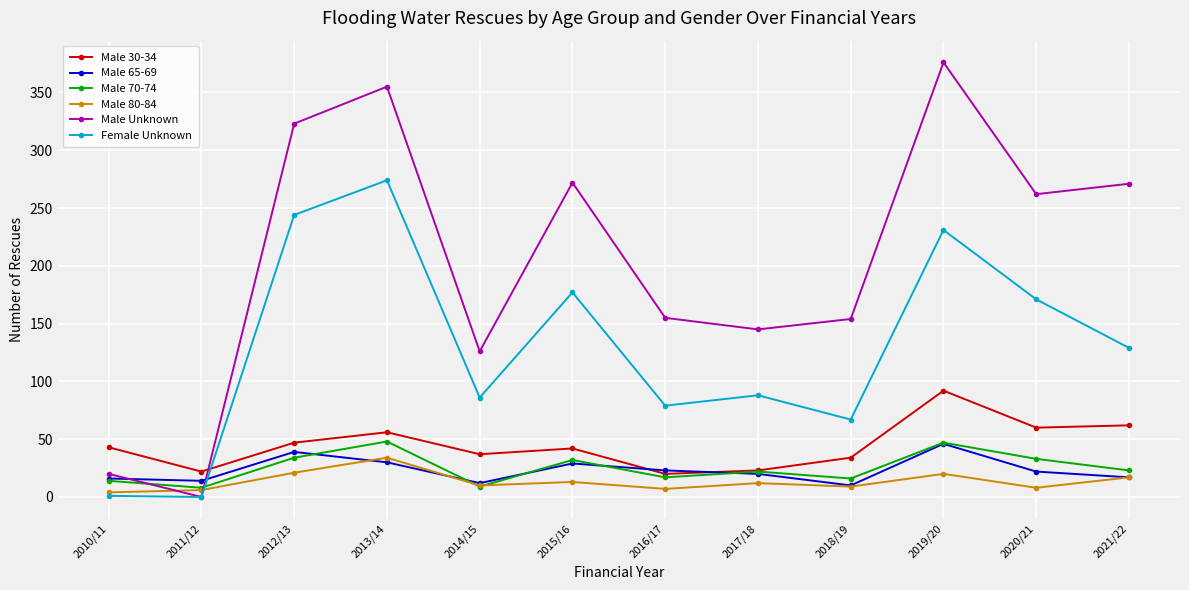

Which series has the widest spread of values?

Male Unknown